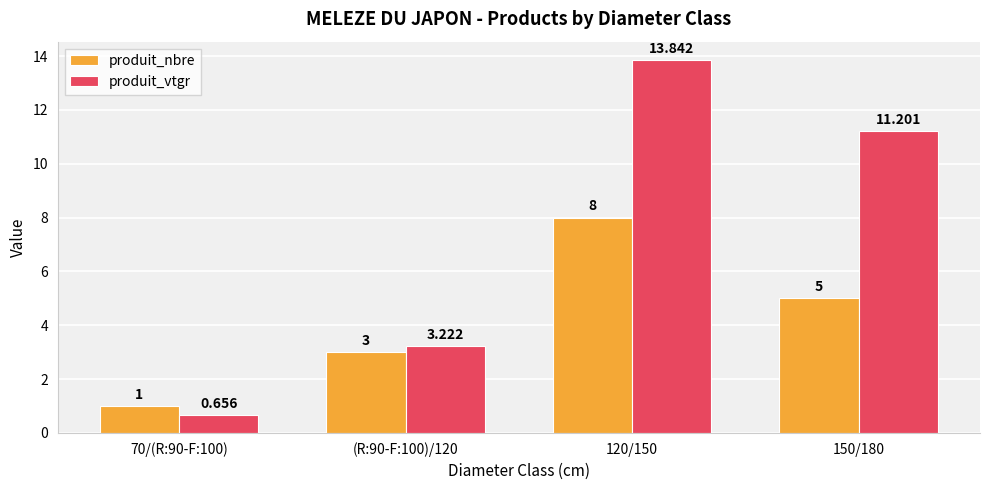

List the series in order of their overall mean, highest first.

produit_vtgr, produit_nbre